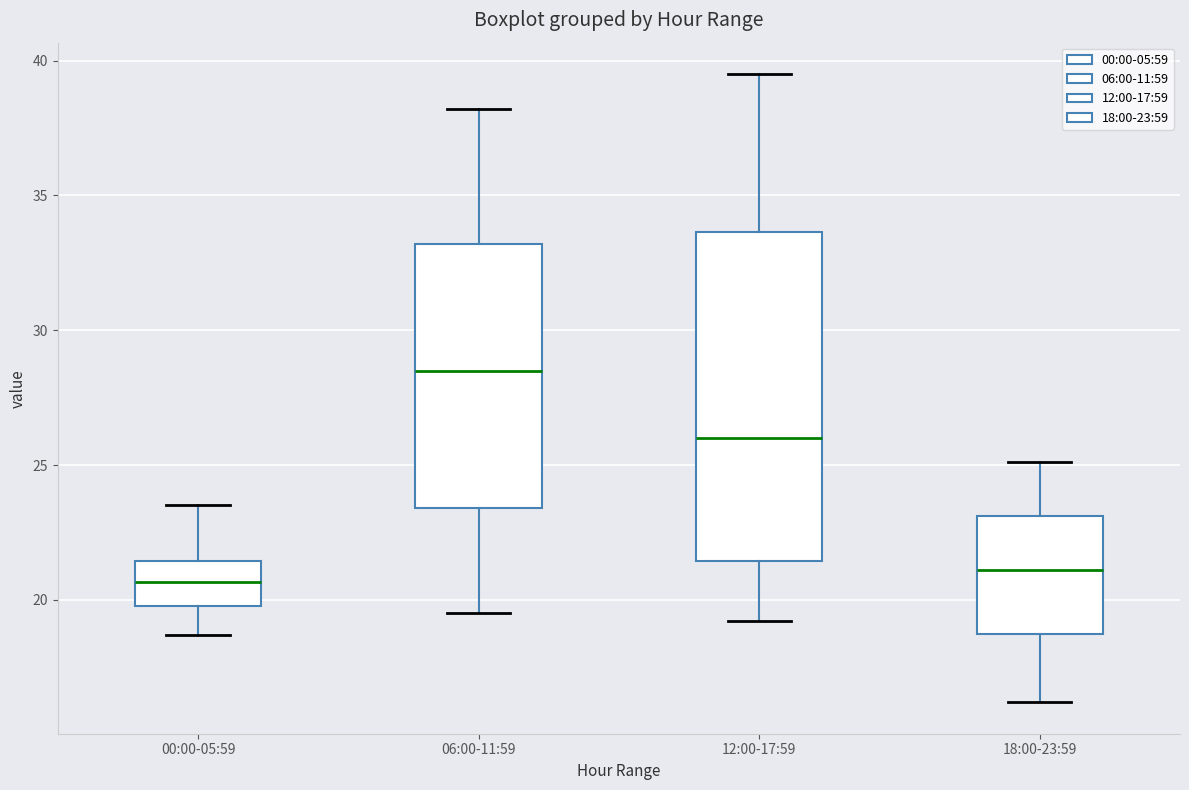

Reading left to right, read every box against the y-axis: the position of its median line, the range the box covers, and the ends of its whiskers. The values are not printed on the chart, so give them approximately, as read against the axis.

00:00-05:59: median 20.5, box 20.0 to 21.5, whiskers 18.5 to 23.5
06:00-11:59: median 28.5, box 23.5 to 33.0, whiskers 19.5 to 38.0
12:00-17:59: median 26.0, box 21.5 to 33.5, whiskers 19.0 to 39.5
18:00-23:59: median 21.0, box 18.5 to 23.0, whiskers 16.0 to 25.0